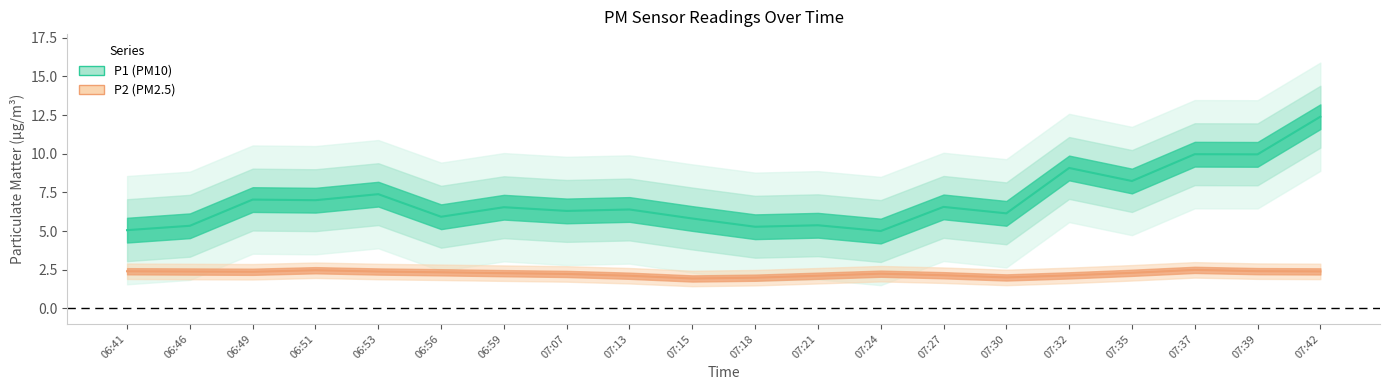

True or false: P1 has a value of 1.3 at 06:41.

False